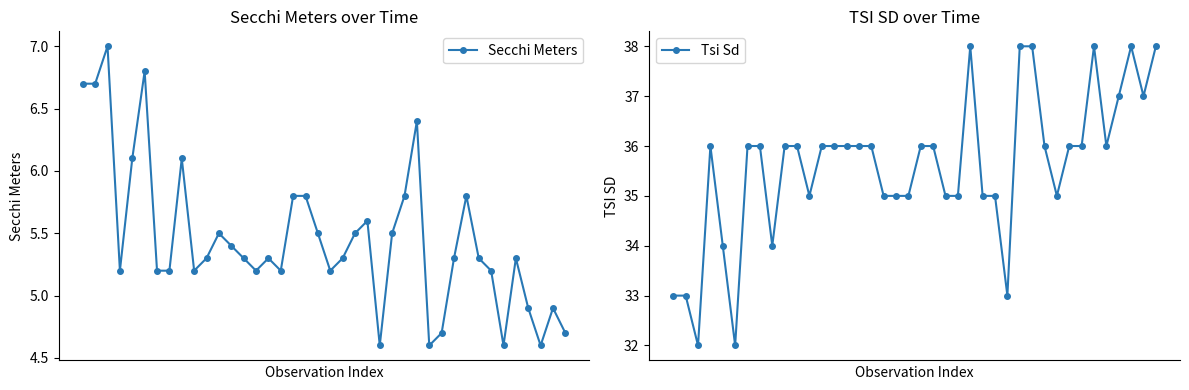

What is the difference between the maximum and minimum values in the Tsi Sd series?

6